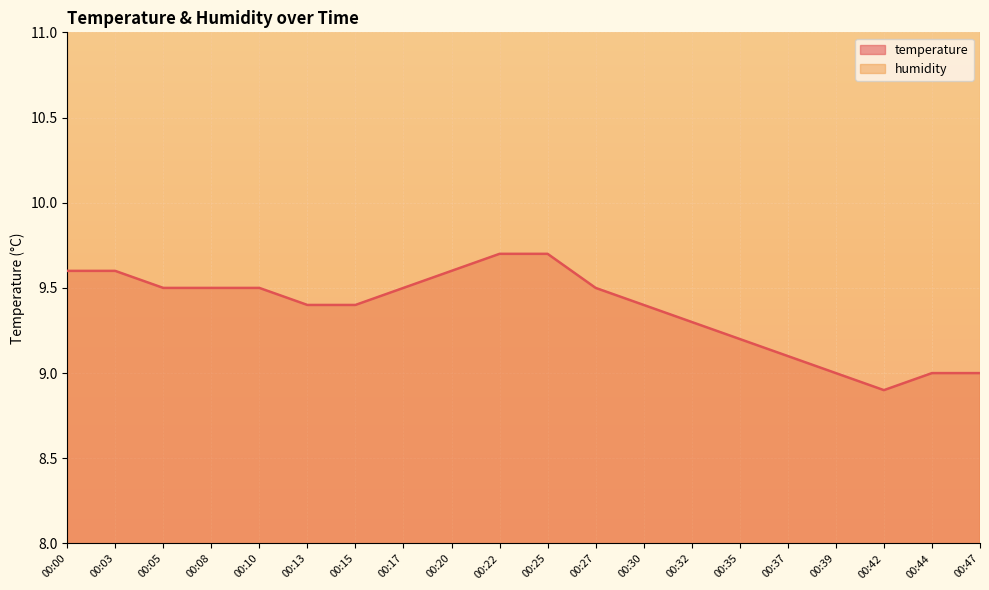

What is the difference between the maximum and second lowest values?

0.7